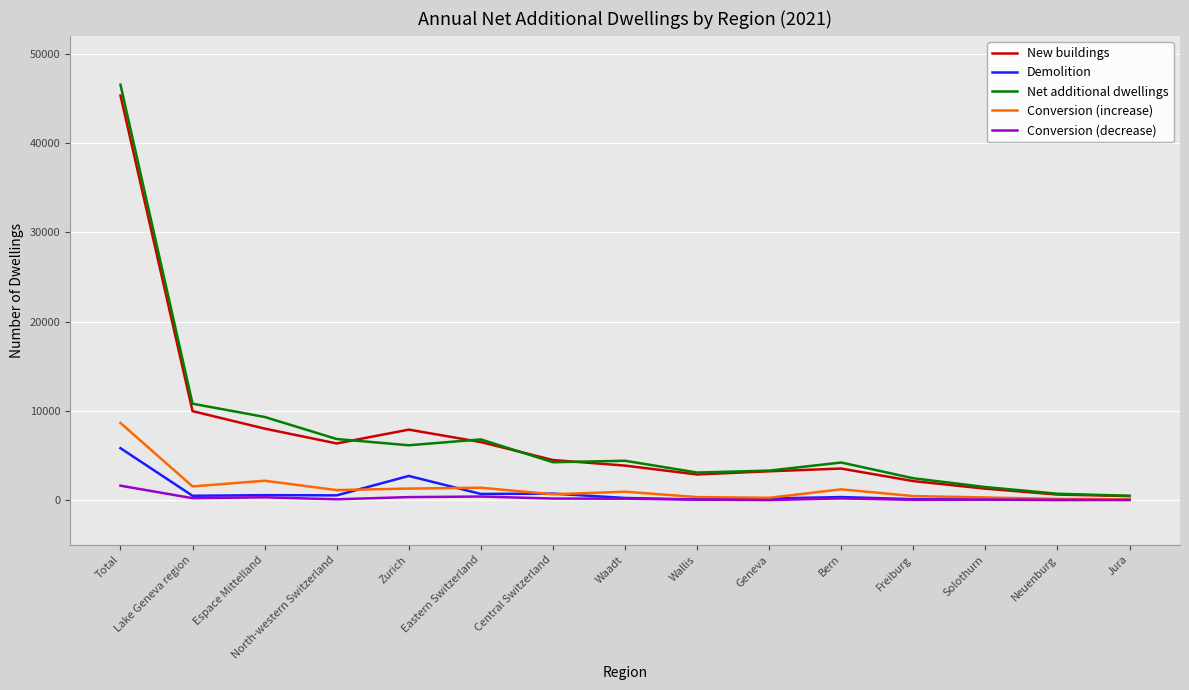

What is the sum of the Net additional dwellings values at Lake Geneva region and Central Switzerland?

15036